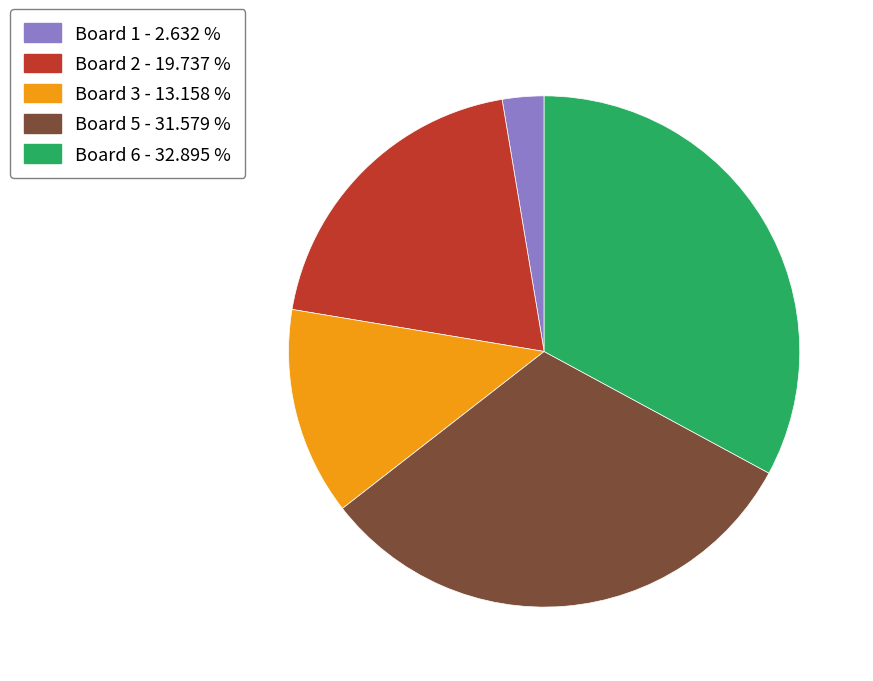

How many segments does this pie chart have?

5